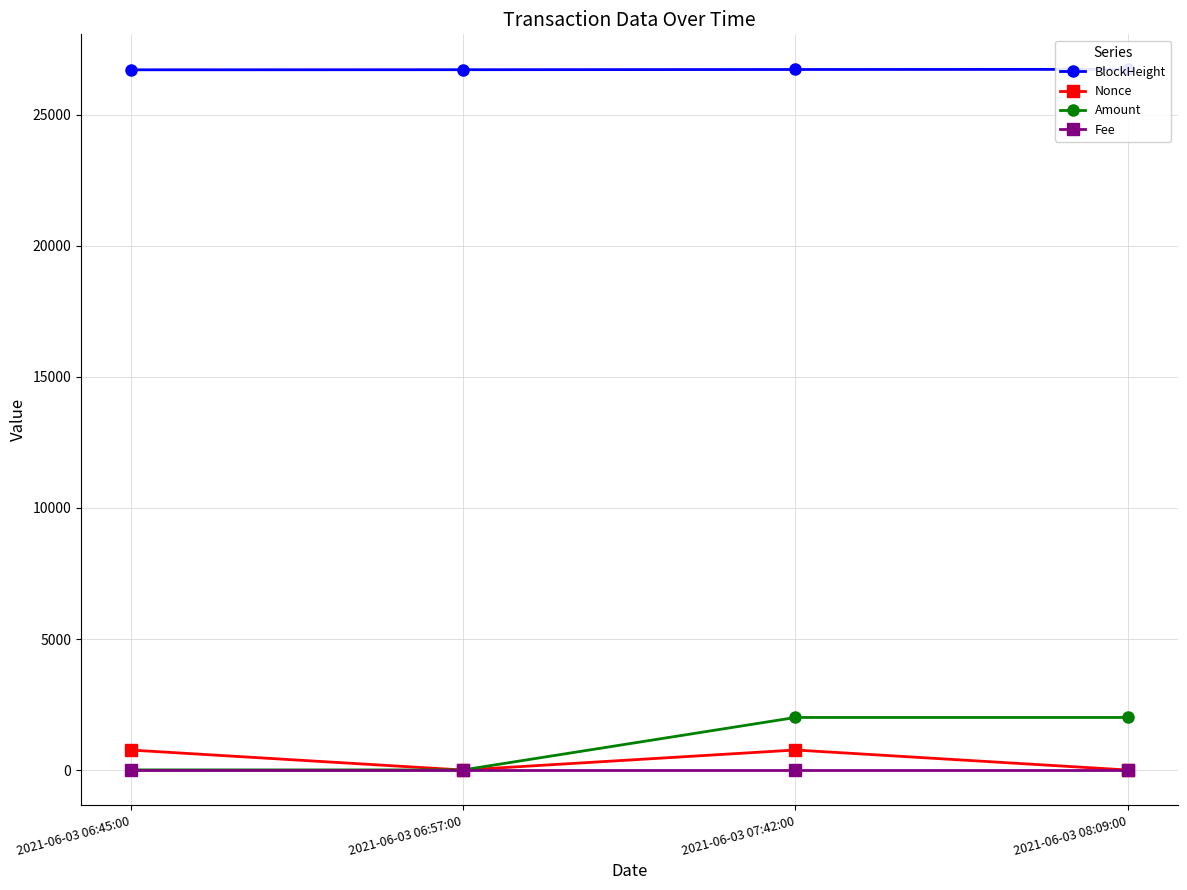

What is the spread (max minus min) of values at 2021-06-03 08:09:00?

26736.0